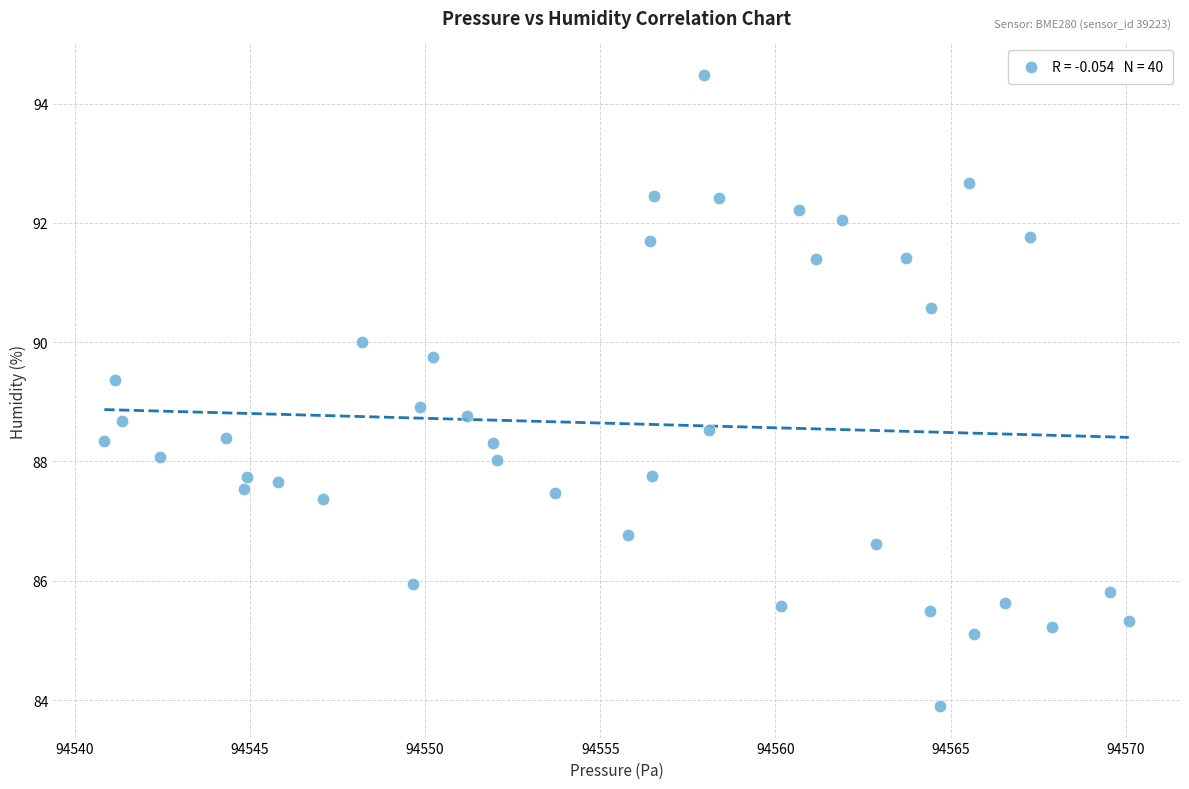

What is the range of X values (max minus min)?

29.2